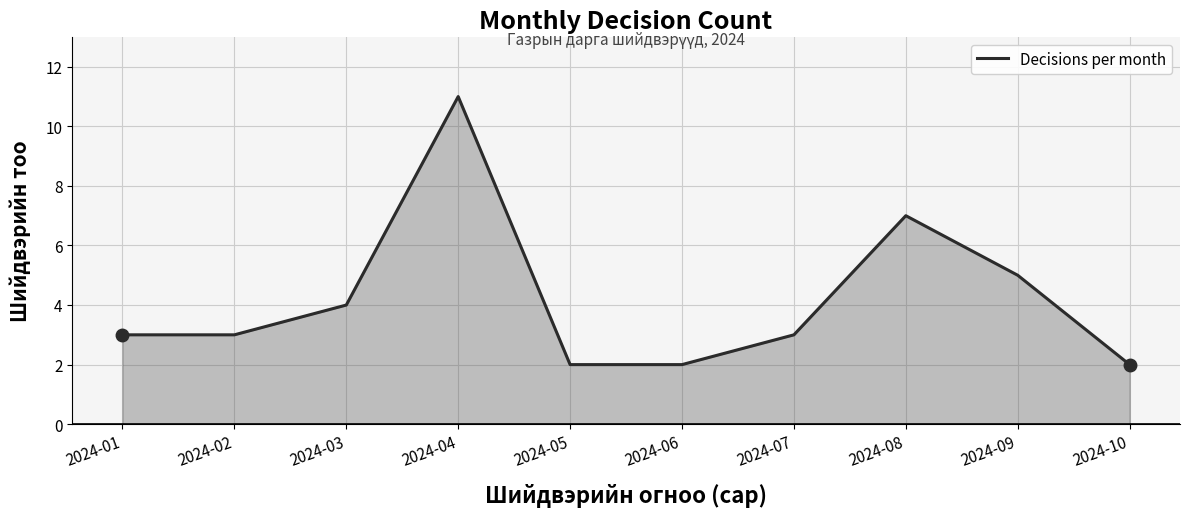

What is the sum of the values at 2024-02 and 2024-09?

8